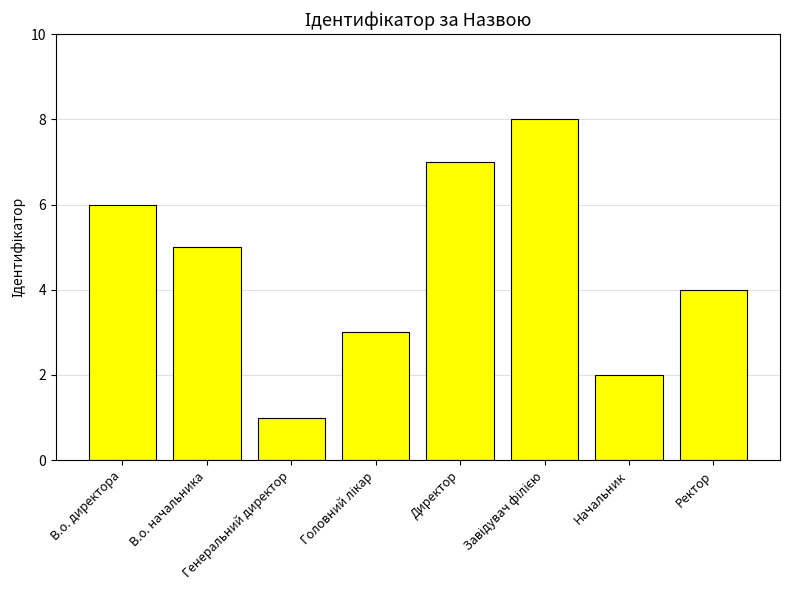

What is the difference between the second highest and minimum values?

6